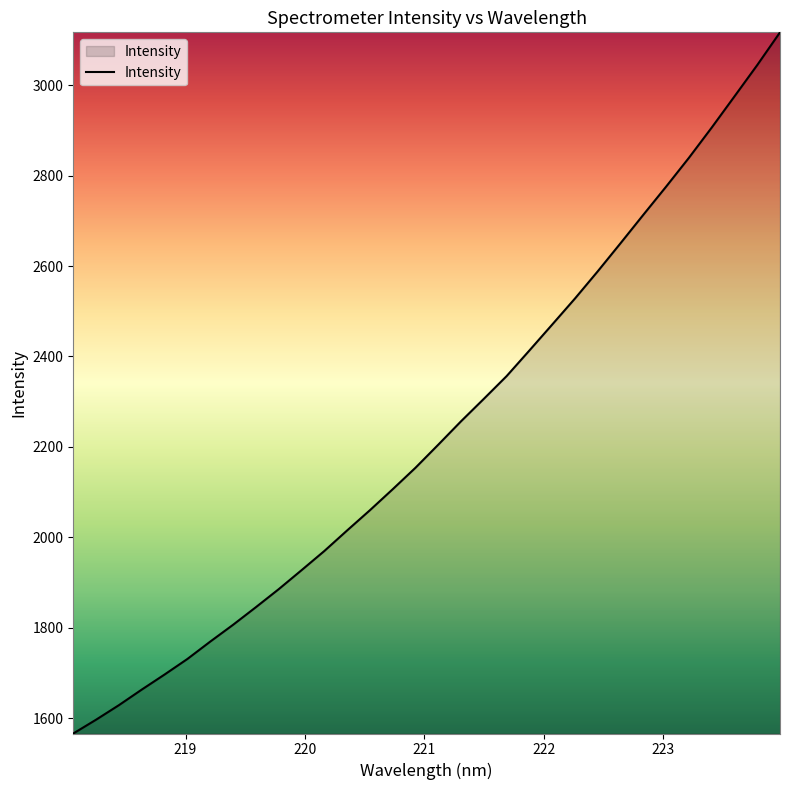

What is the difference between the maximum and minimum values?

1550.4